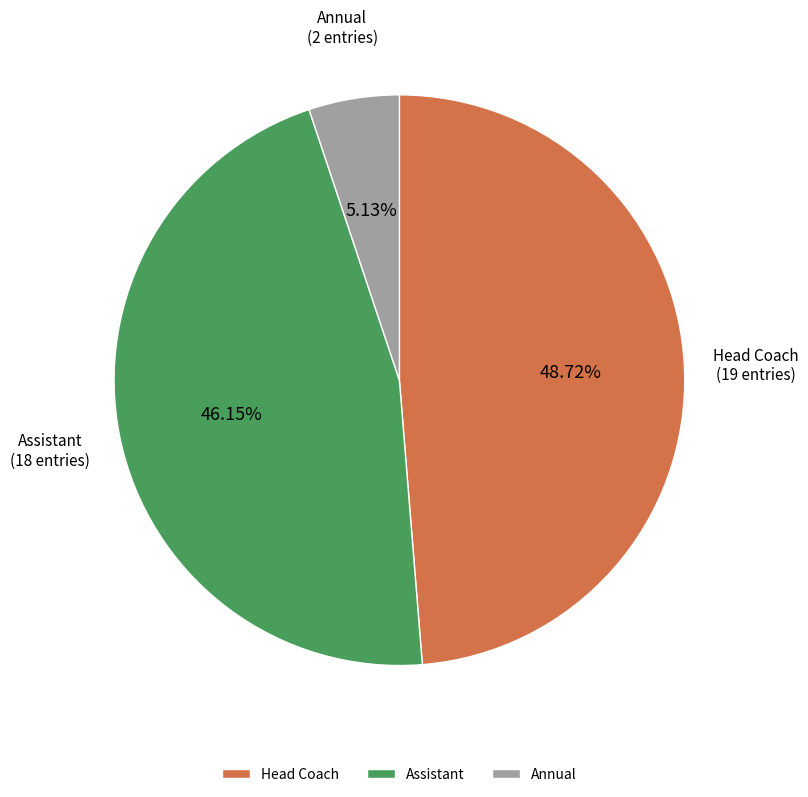

Which has a higher value, Head Coach or Annual?

Head Coach